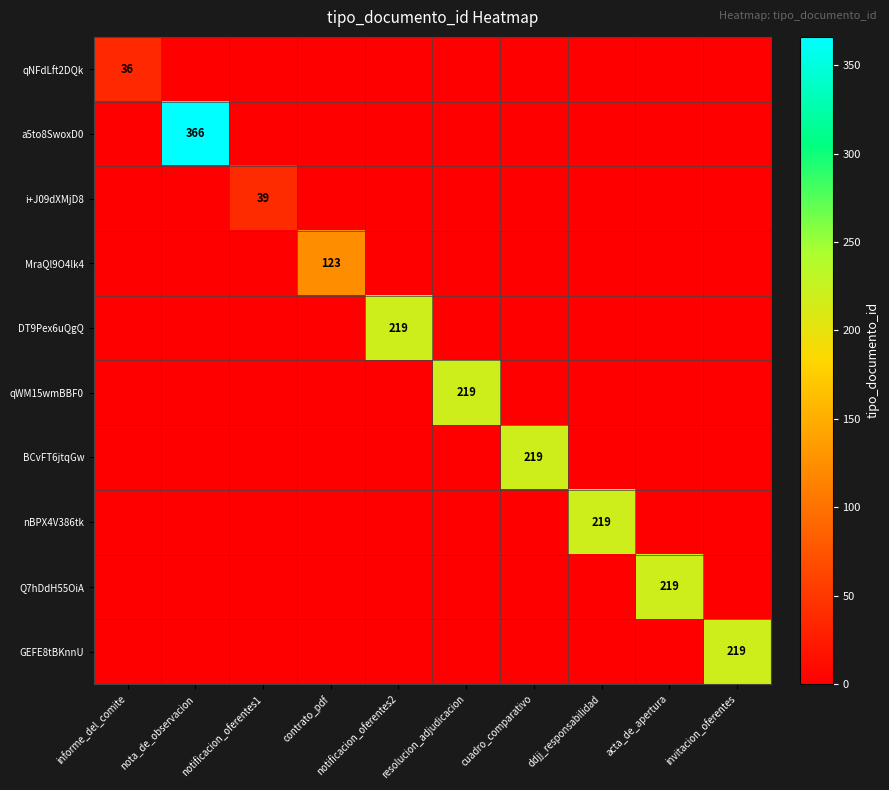

True or false: BCvFT6jtqGw has a value of 341 at cuadro_comparativo.

False